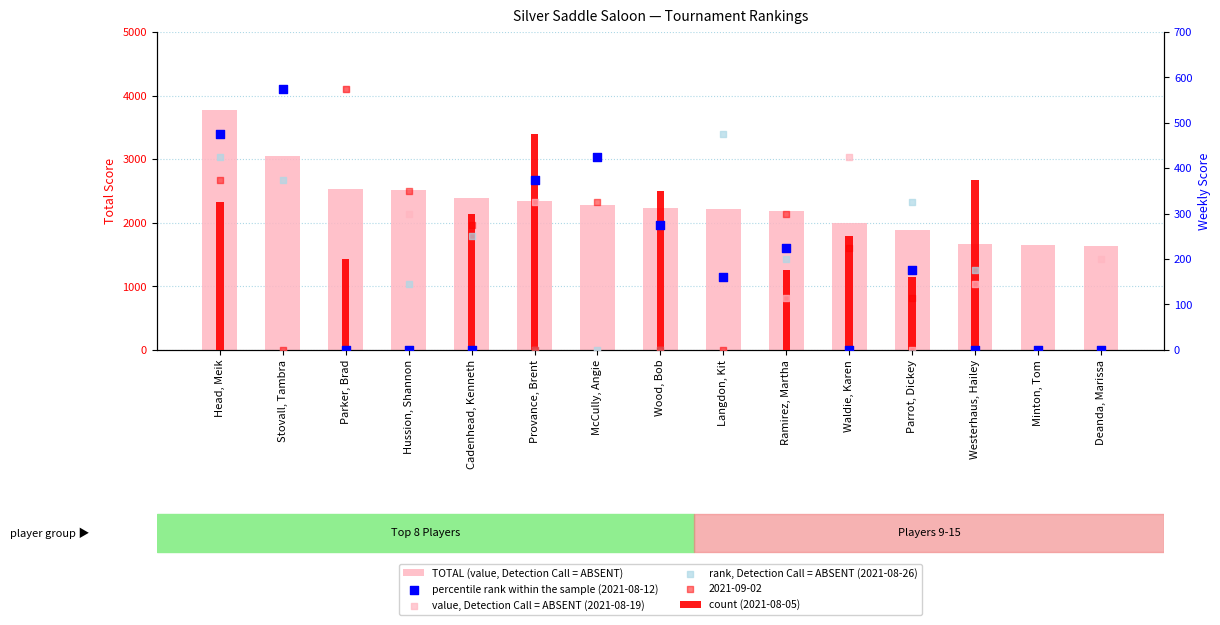

Is the value of TOTAL (value, Detection Call = ABSENT) at Ramirez, Martha greater than the value of rank, Detection Call = ABSENT (2021-08-26) at Stovall, Tambra?

Yes